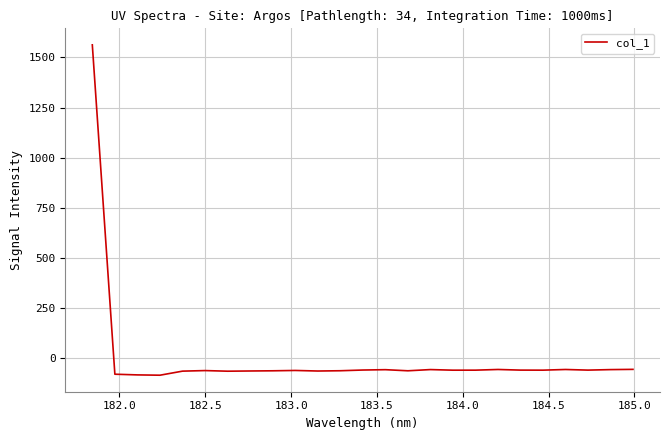

How many positive values are there?

1